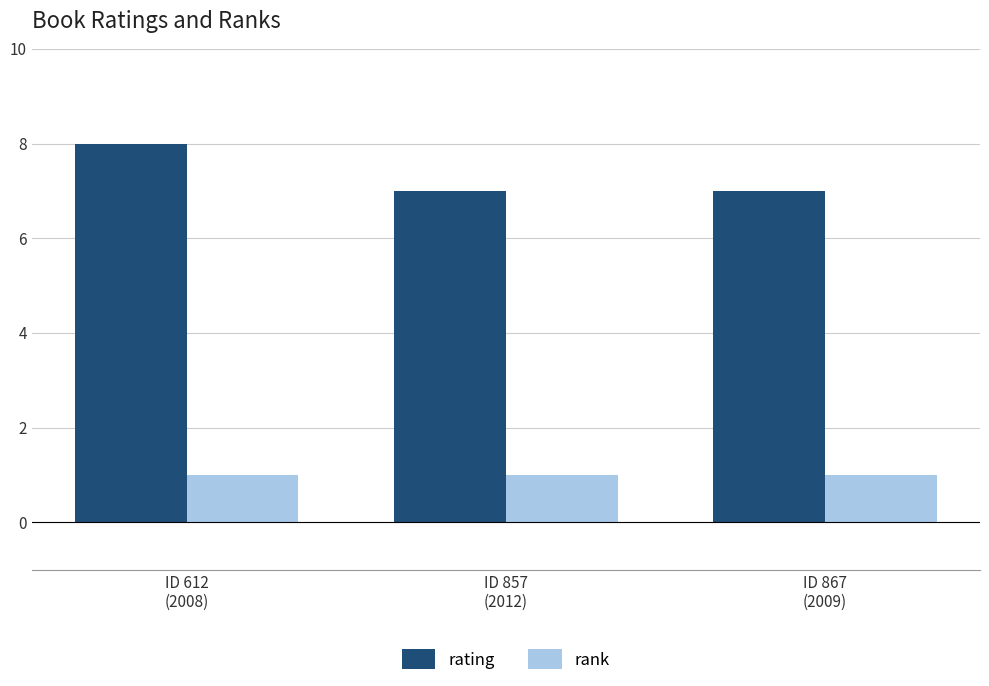

What is the average value of the rating series?

7